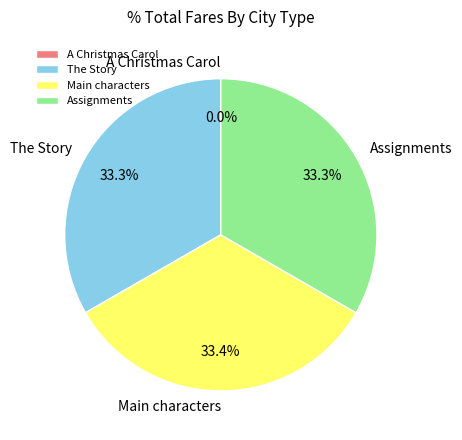

Do Assignments and The Story together represent more than half of the pie?

Yes